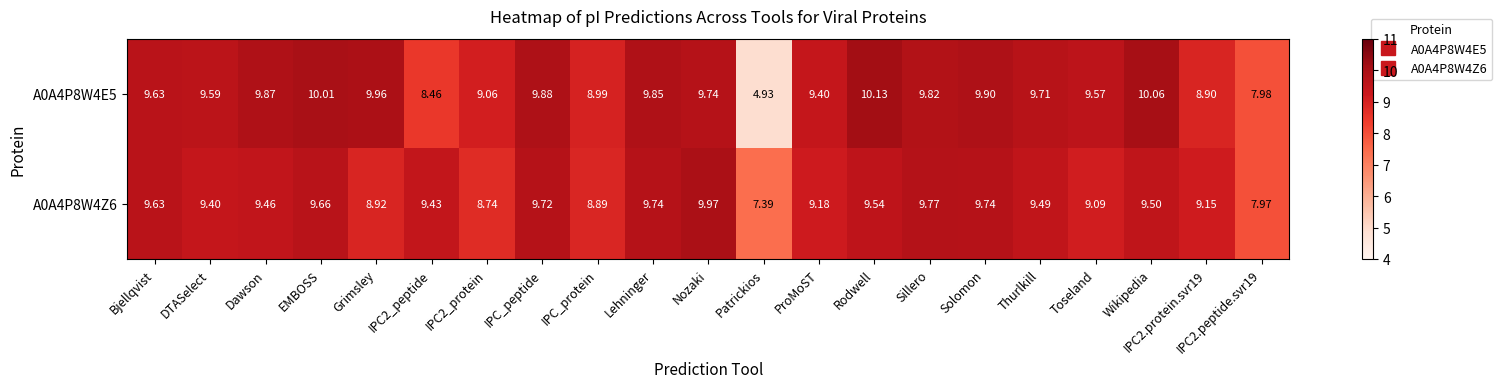

Which category has the highest value in the A0A4P8W4E5 series?

Rodwell